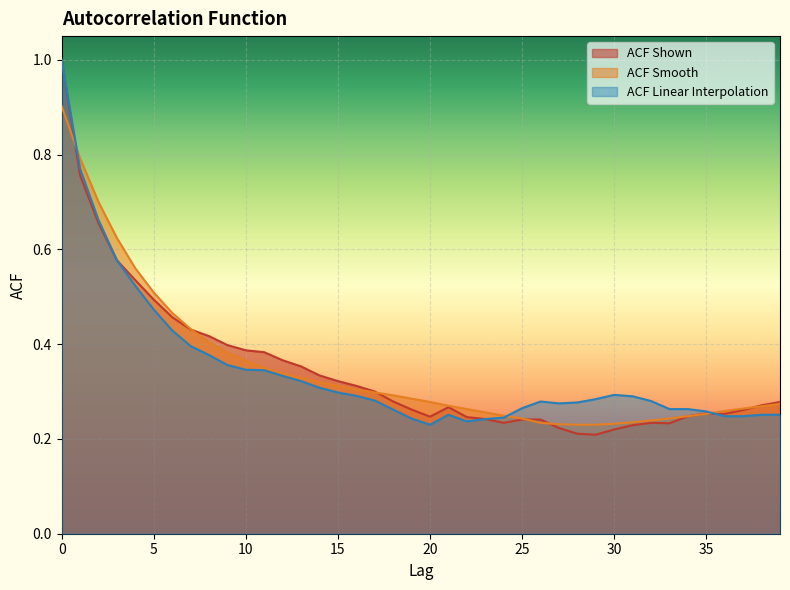

How many lines are shown in the chart?

3